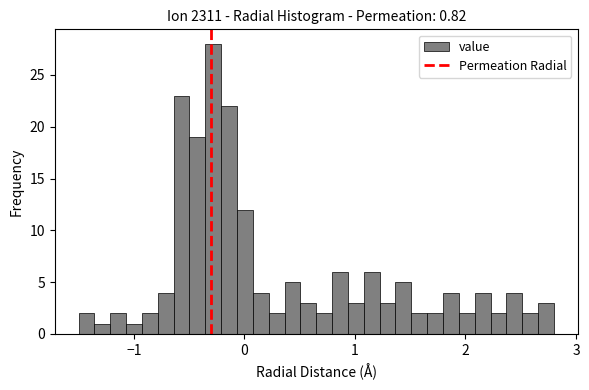

Around what value on the x-axis is the tallest bar? Give the approximate position of its centre, as read against the axis.

-0.3